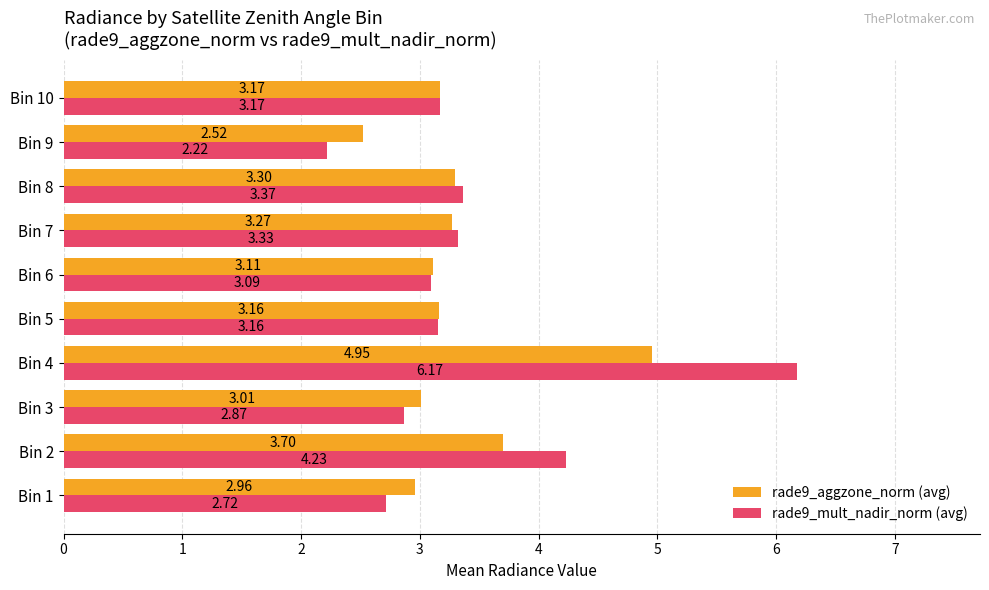

What are all the series names shown in the legend?

rade9_aggzone_norm (avg), rade9_mult_nadir_norm (avg)